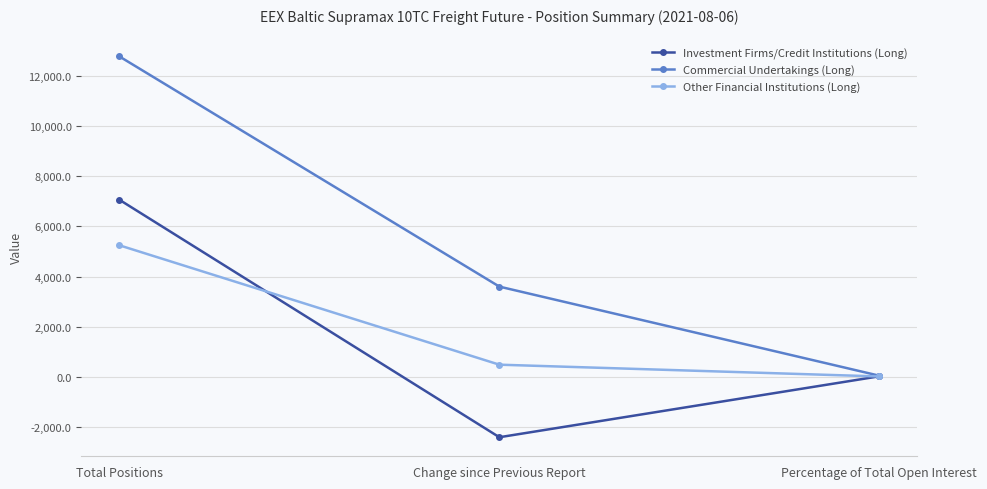

Which category has the lowest value in the Commercial Undertakings (Long) series?

Percentage of Total Open Interest